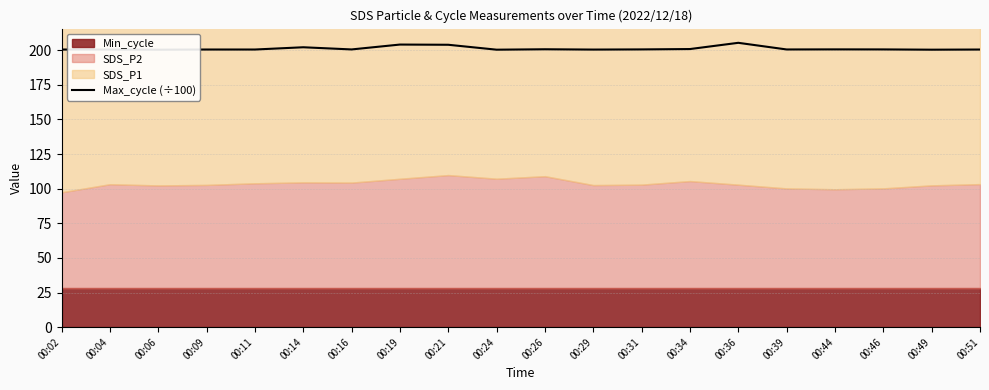

What is the change in value from 00:06 to 00:26?

+0.3